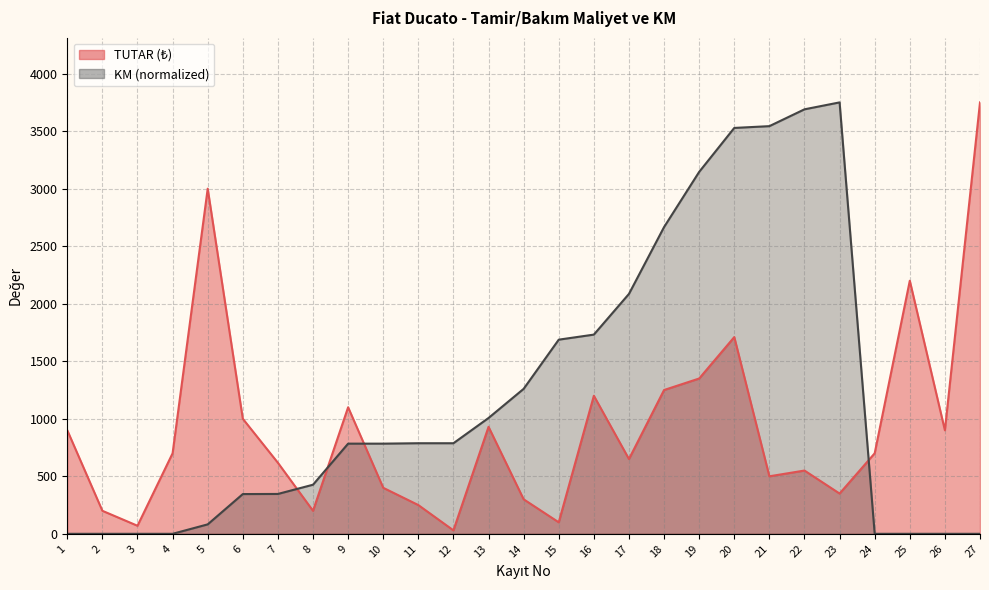

Where is KM nearest to the value 1875?

16